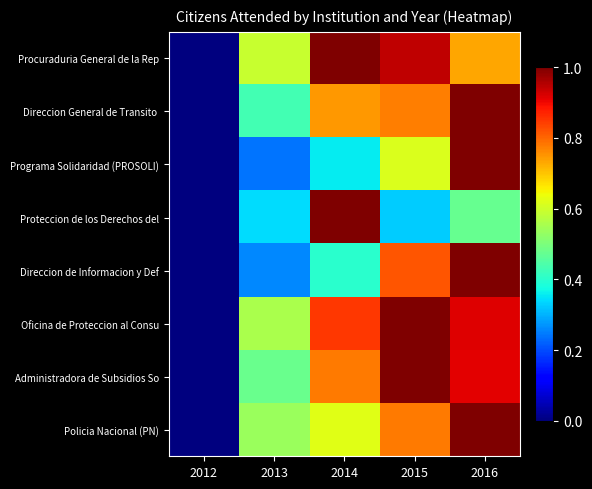

Between 2013 and 2015, which is larger?

2015